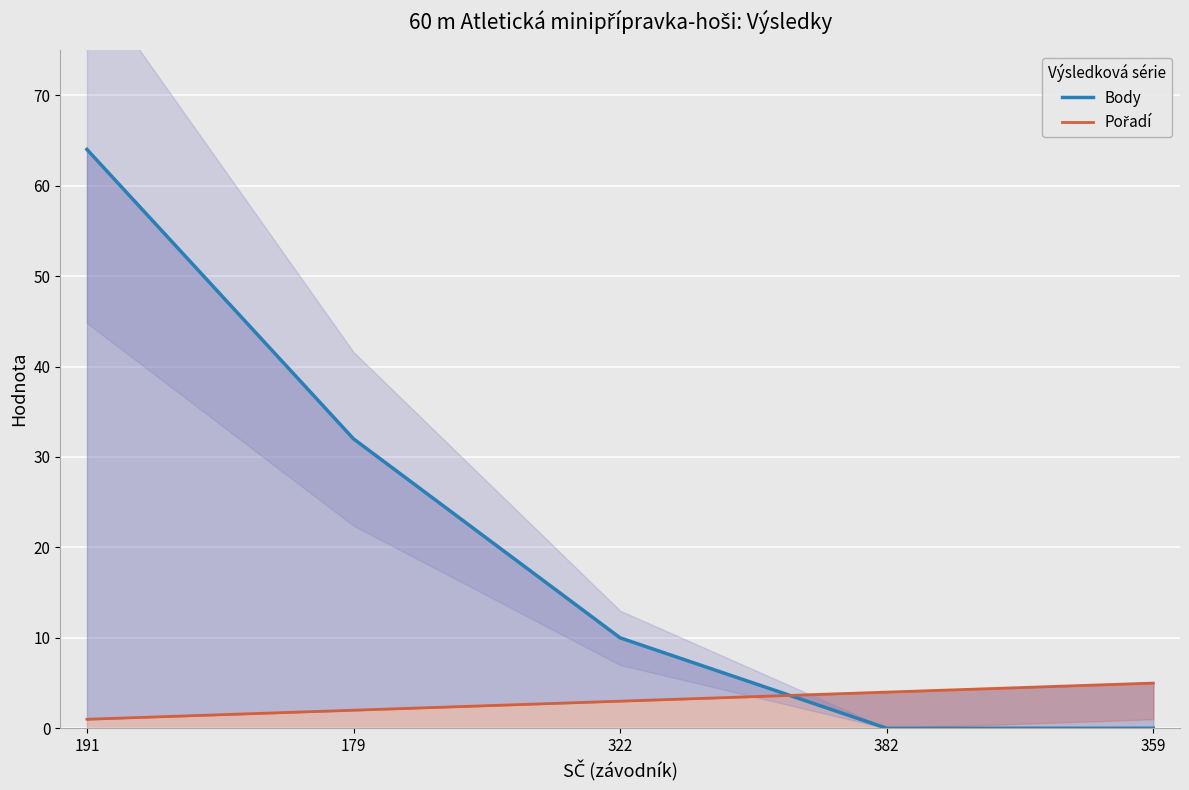

Rank the series at 359 from highest to lowest value.

Pořadí, Body